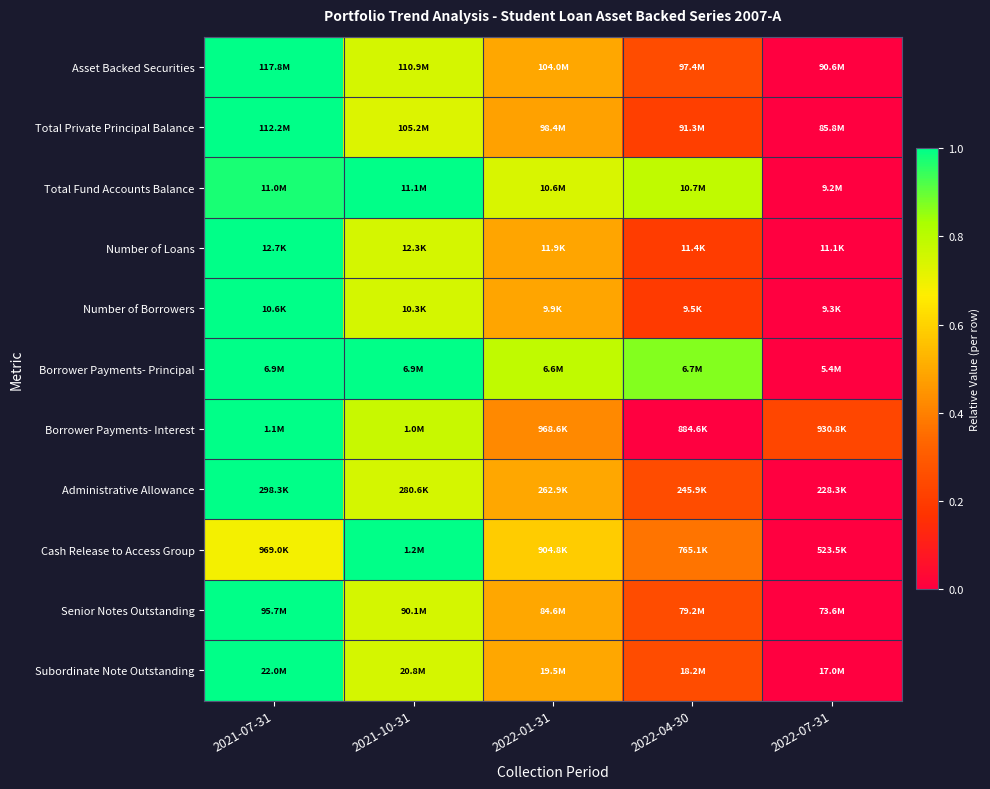

What is the difference between the highest and lowest values at 2021-10-31?

0.3